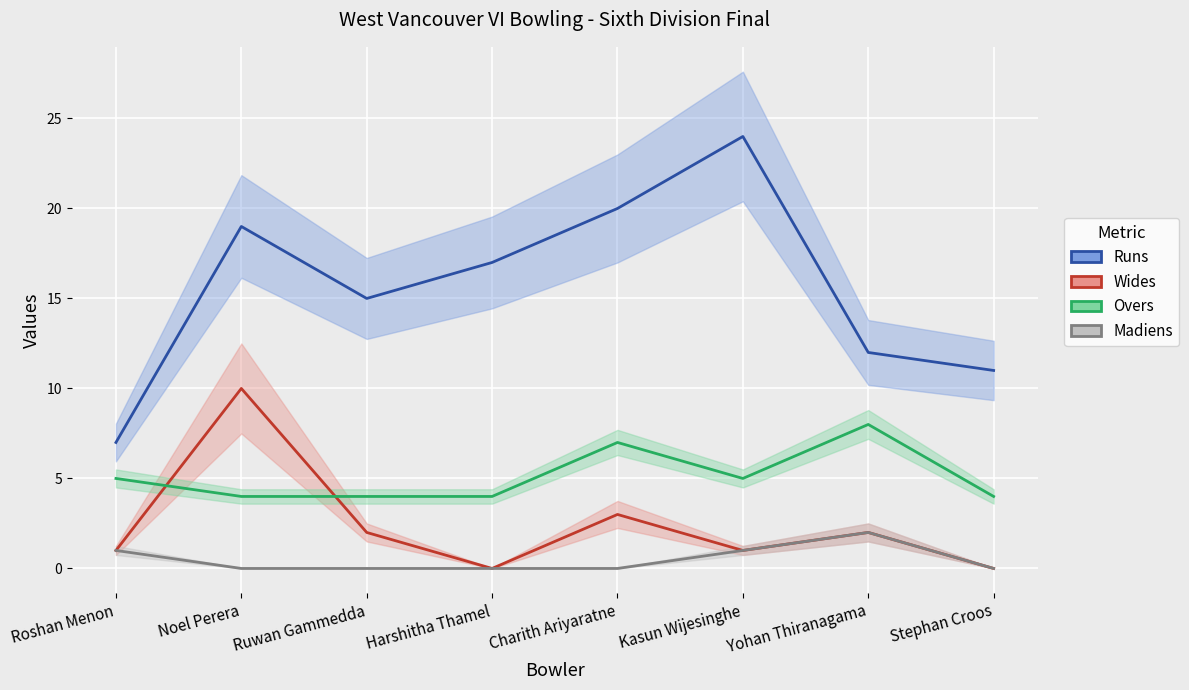

At which label is Madiens closest to 1?

Roshan Menon